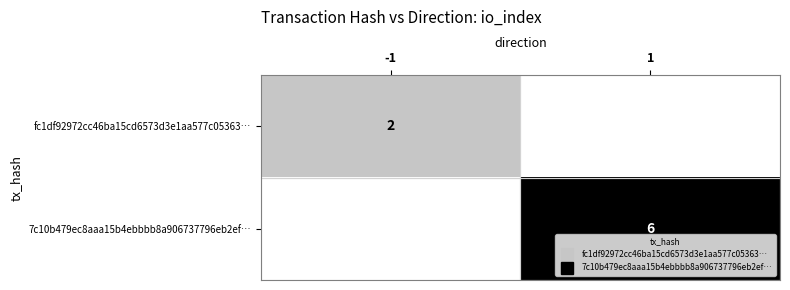

How many data points in 7c10b479ec8aaa15b4ebbbb8a906737796eb2ef… are less than 6?

1